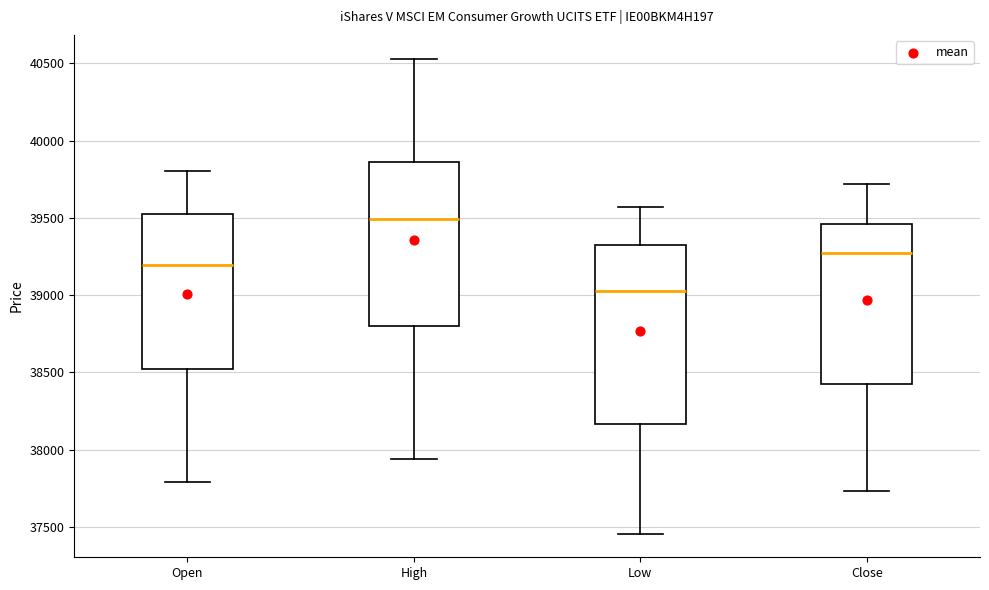

Which box's median line is the lowest?

Low